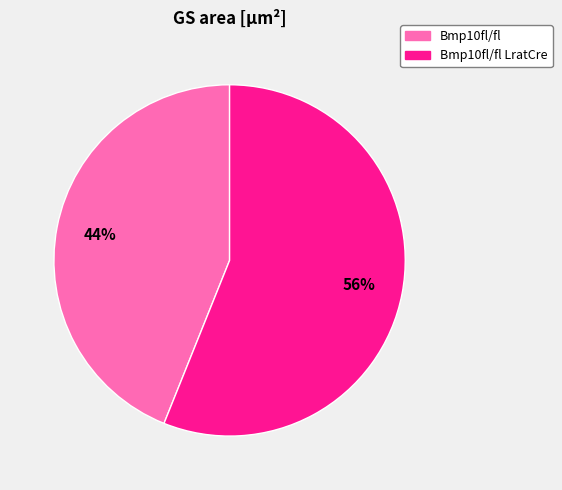

How many segments does this pie chart have?

2